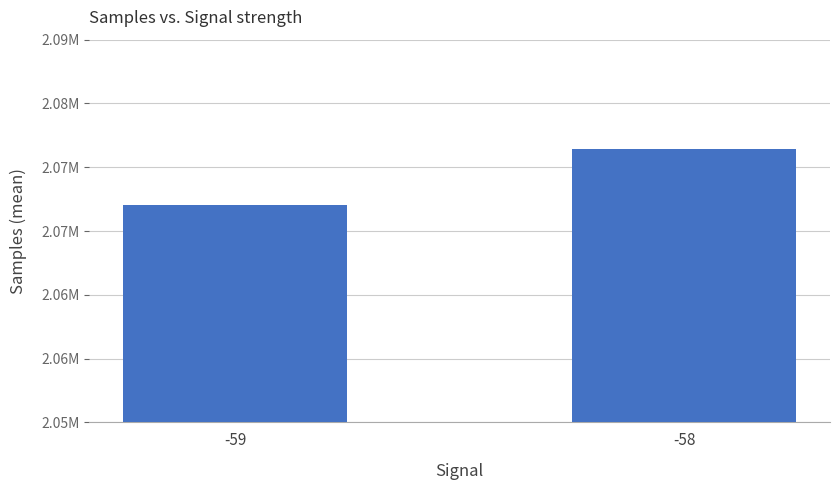

Does the chart contain any negative values?

No